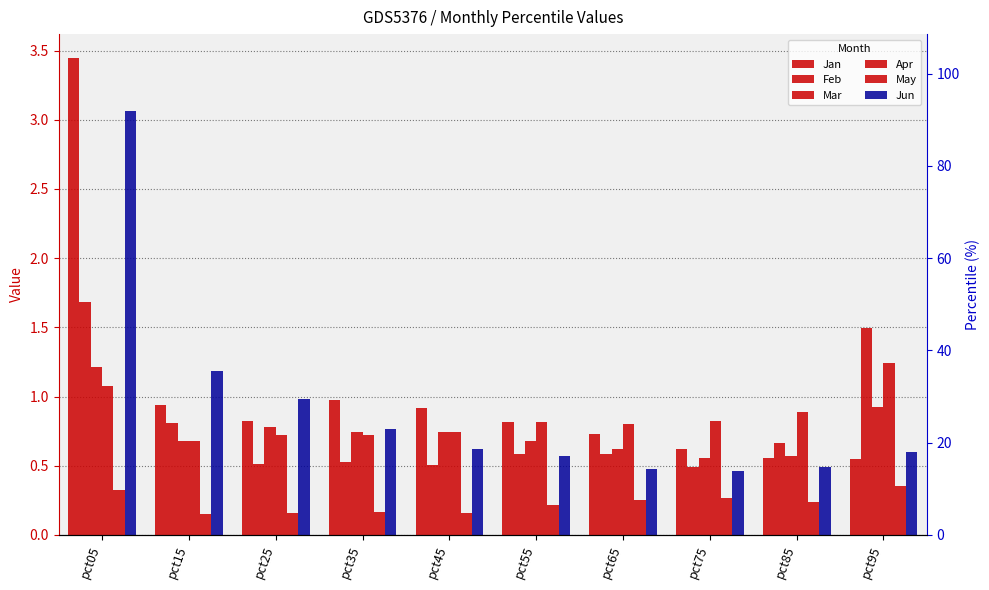

Reading left to right, transcribe all the data shown in this chart.

Jan: pct05=3.4	pct15=0.9	pct25=0.8	pct35=1.0	pct45=0.9	pct55=0.8	pct65=0.7	pct75=0.6	pct85=0.6	pct95=0.5
Feb: pct05=1.7	pct15=0.8	pct25=0.5	pct35=0.5	pct45=0.5	pct55=0.6	pct65=0.6	pct75=0.5	pct85=0.7	pct95=1.5
Mar: pct05=1.2	pct15=0.7	pct25=0.8	pct35=0.7	pct45=0.7	pct55=0.7	pct65=0.6	pct75=0.6	pct85=0.6	pct95=0.9
Apr: pct05=1.1	pct15=0.7	pct25=0.7	pct35=0.7	pct45=0.7	pct55=0.8	pct65=0.8	pct75=0.8	pct85=0.9	pct95=1.2
May: pct05=0.3	pct15=0.2	pct25=0.2	pct35=0.2	pct45=0.2	pct55=0.2	pct65=0.3	pct75=0.3	pct85=0.2	pct95=0.4
Jun: pct05=3.1	pct15=1.2	pct25=1.0	pct35=0.8	pct45=0.6	pct55=0.6	pct65=0.5	pct75=0.5	pct85=0.5	pct95=0.6